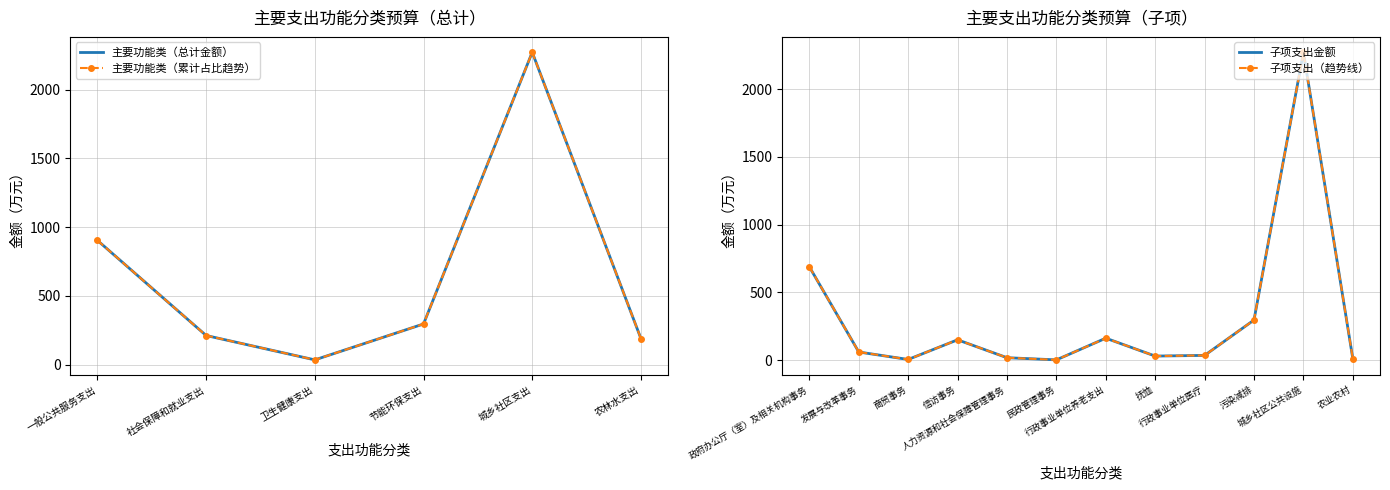

Which has a higher value, 卫生健康支出 or 农林水支出?

农林水支出